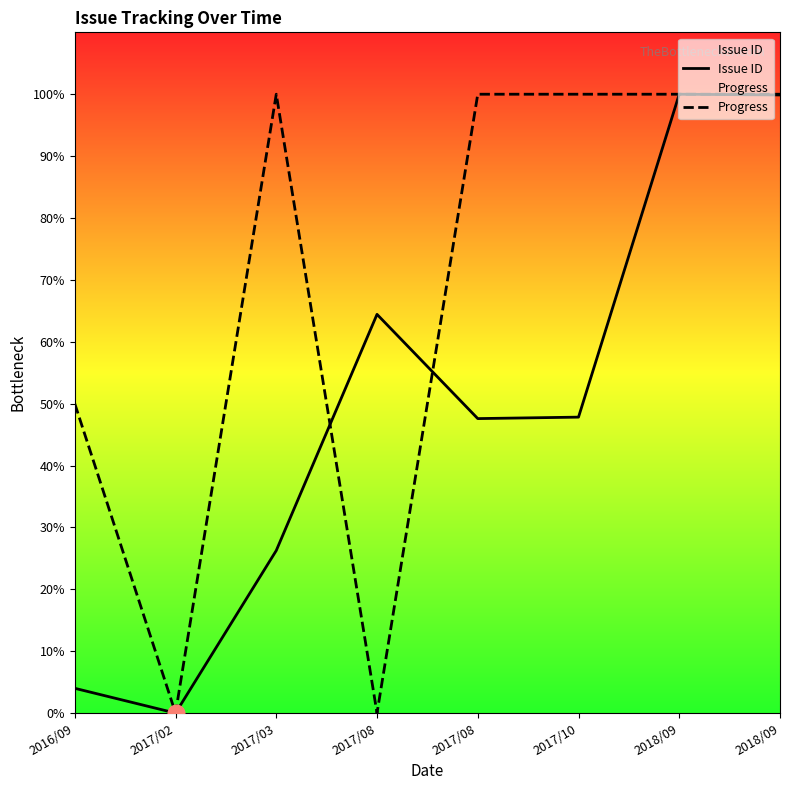

What are all the series names shown in the legend?

Issue ID, Progress